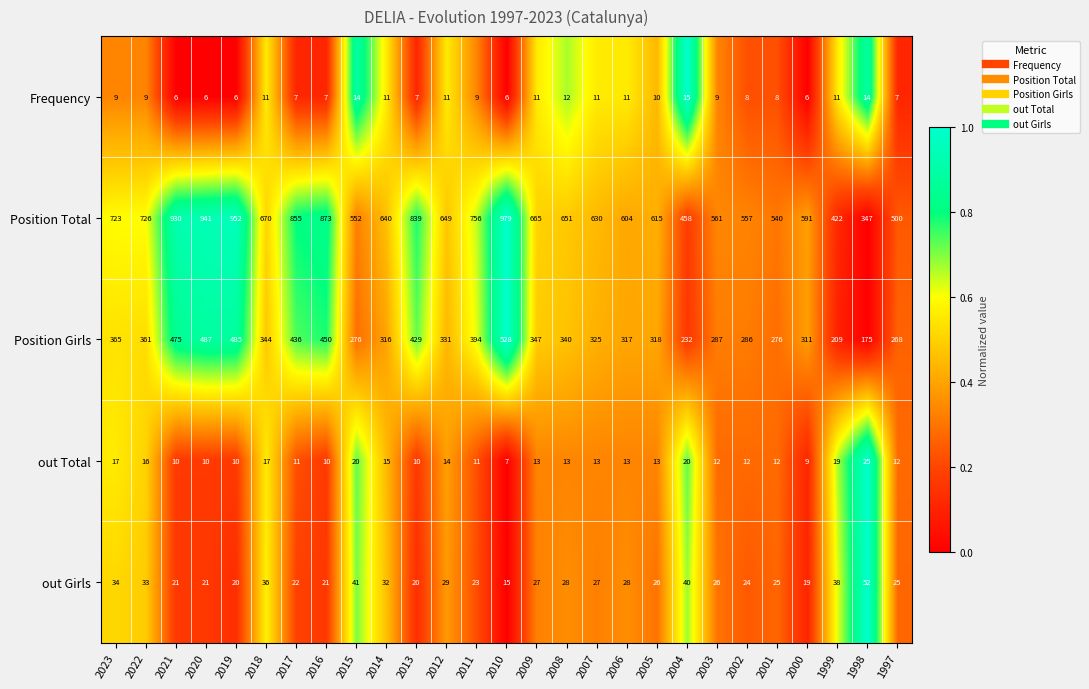

What is the spread (max minus min) of values at 2021?

924